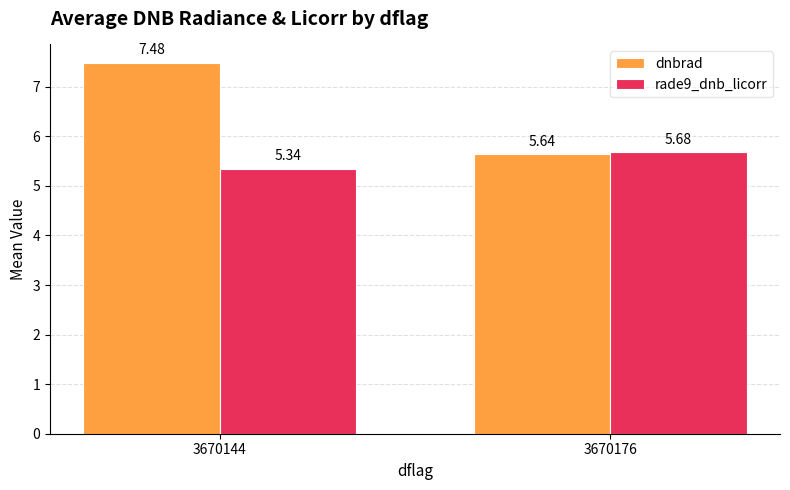

What is the difference between the rade9_dnb_licorr values at 3670144 and 3670176?

0.3